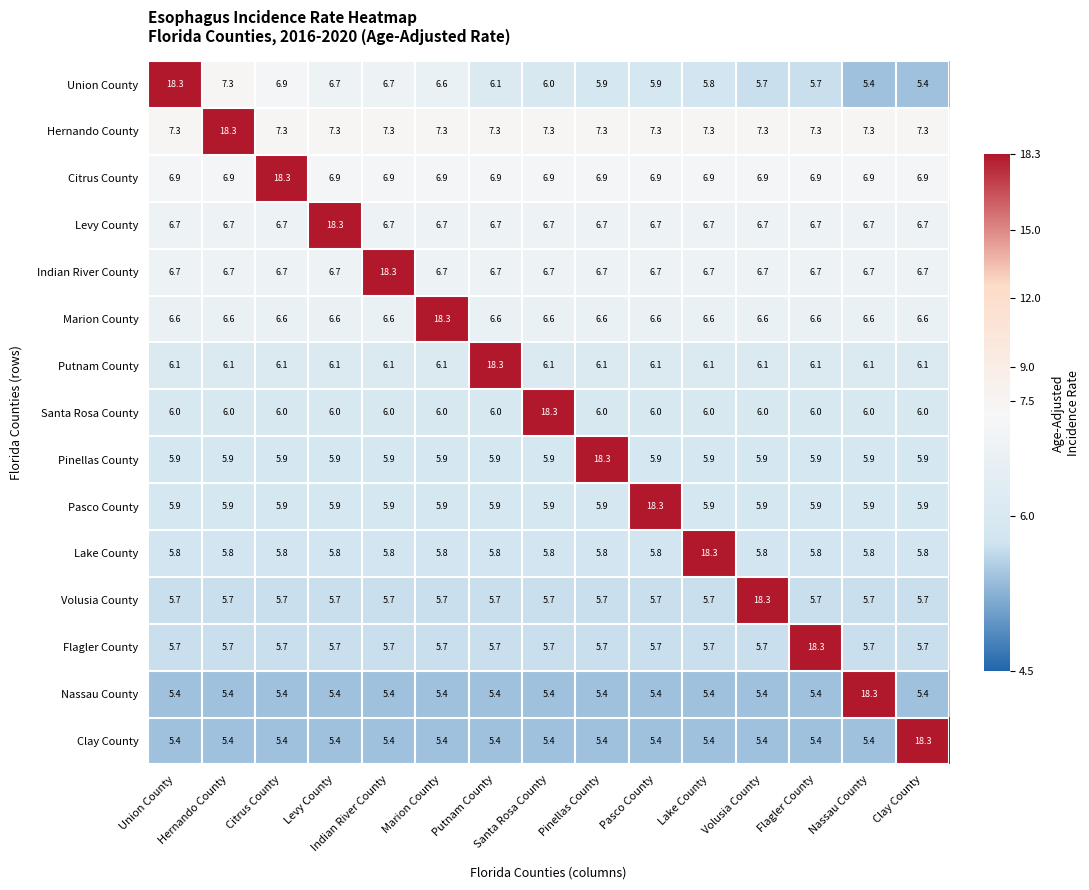

What is the greatest value displayed?

18.3